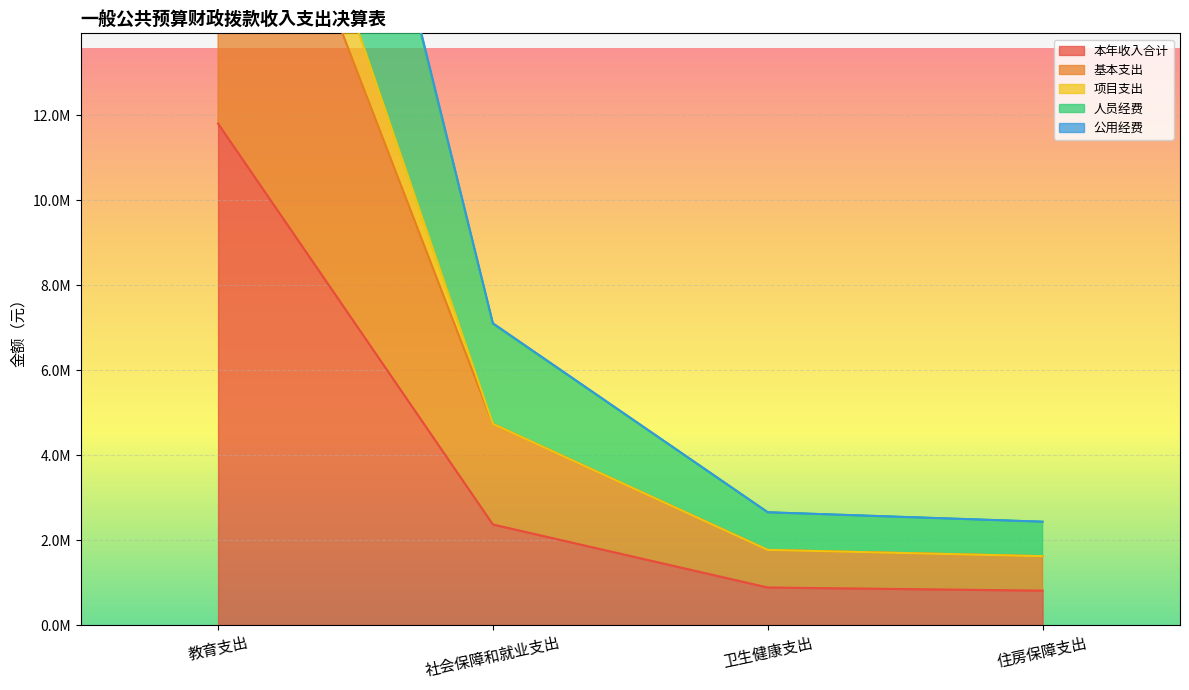

Reading left to right, list all the values displayed in this chart.

本年收入合计: 11799005.5	2367281.8	884855.8	810822.0
基本支出: 21516115.6	4734563.7	1769711.6	1621644.0
项目支出: 23598011.0	4734563.7	1769711.6	1621644.0
人员经费: 33188630.6	7088345.5	2654567.4	2432466.0
公用经费: 33315121.1	7101845.5	2654567.4	2432466.0